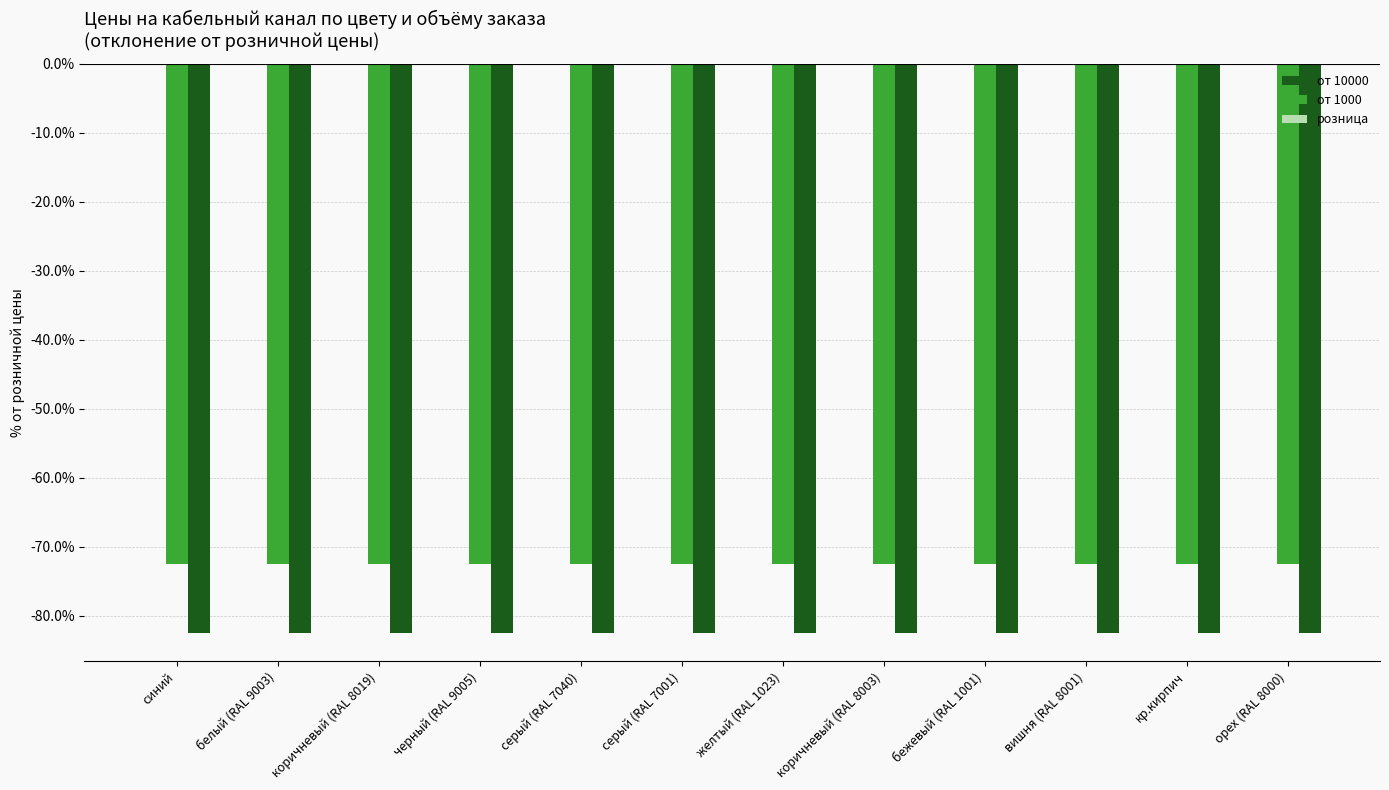

List the series in order of their peak value, highest first.

от 1000, от 10000